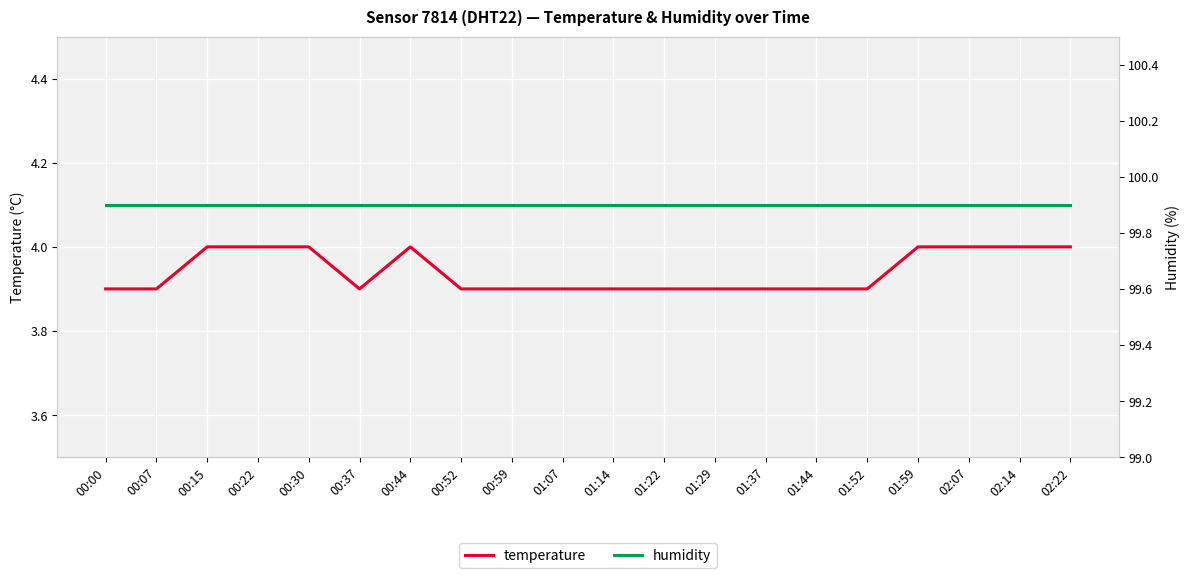

What is the approximate value of temperature at 01:07?

3.9